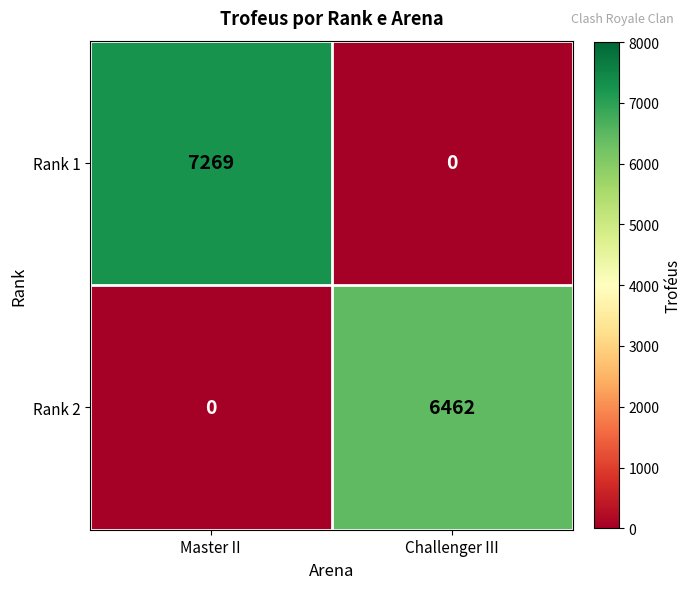

How many series are shown in this chart?

2